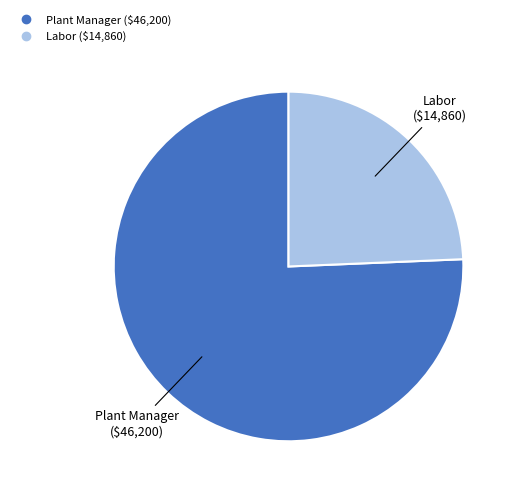

Rank the categories by value from lowest to highest.

Labor, Plant Manager